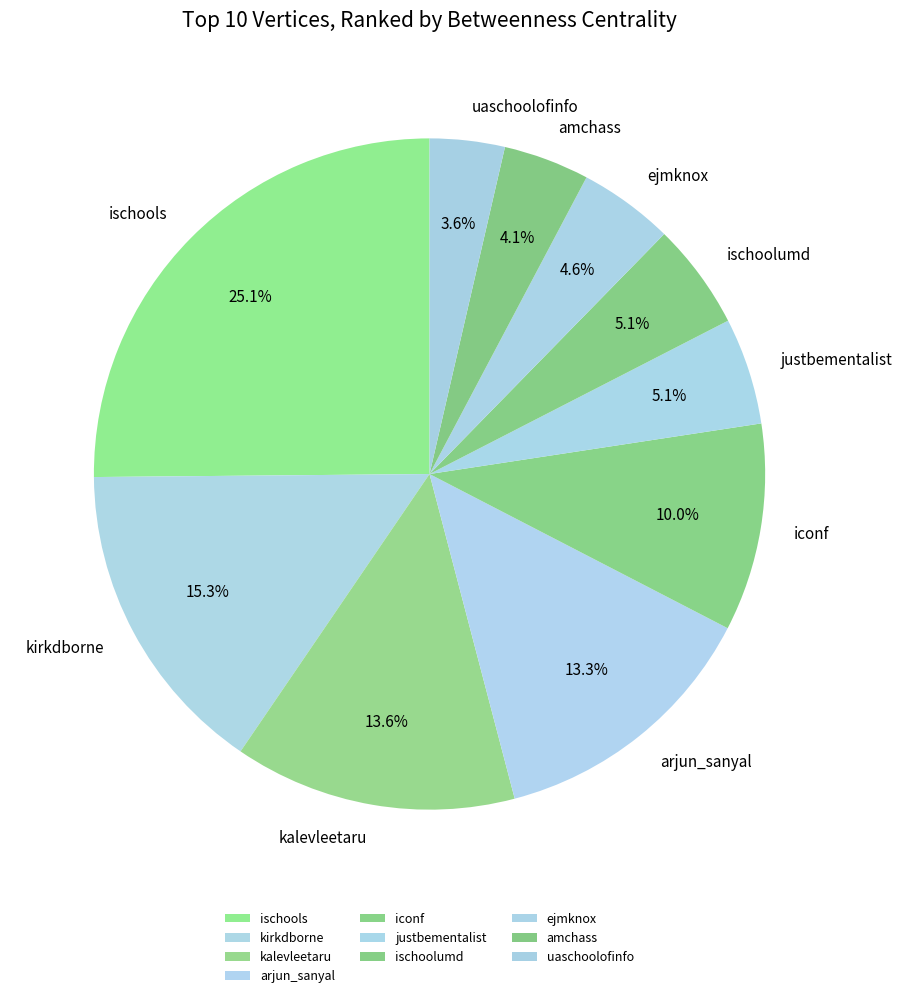

What percentage is the uaschoolofinfo slice, to the nearest percent?

4%